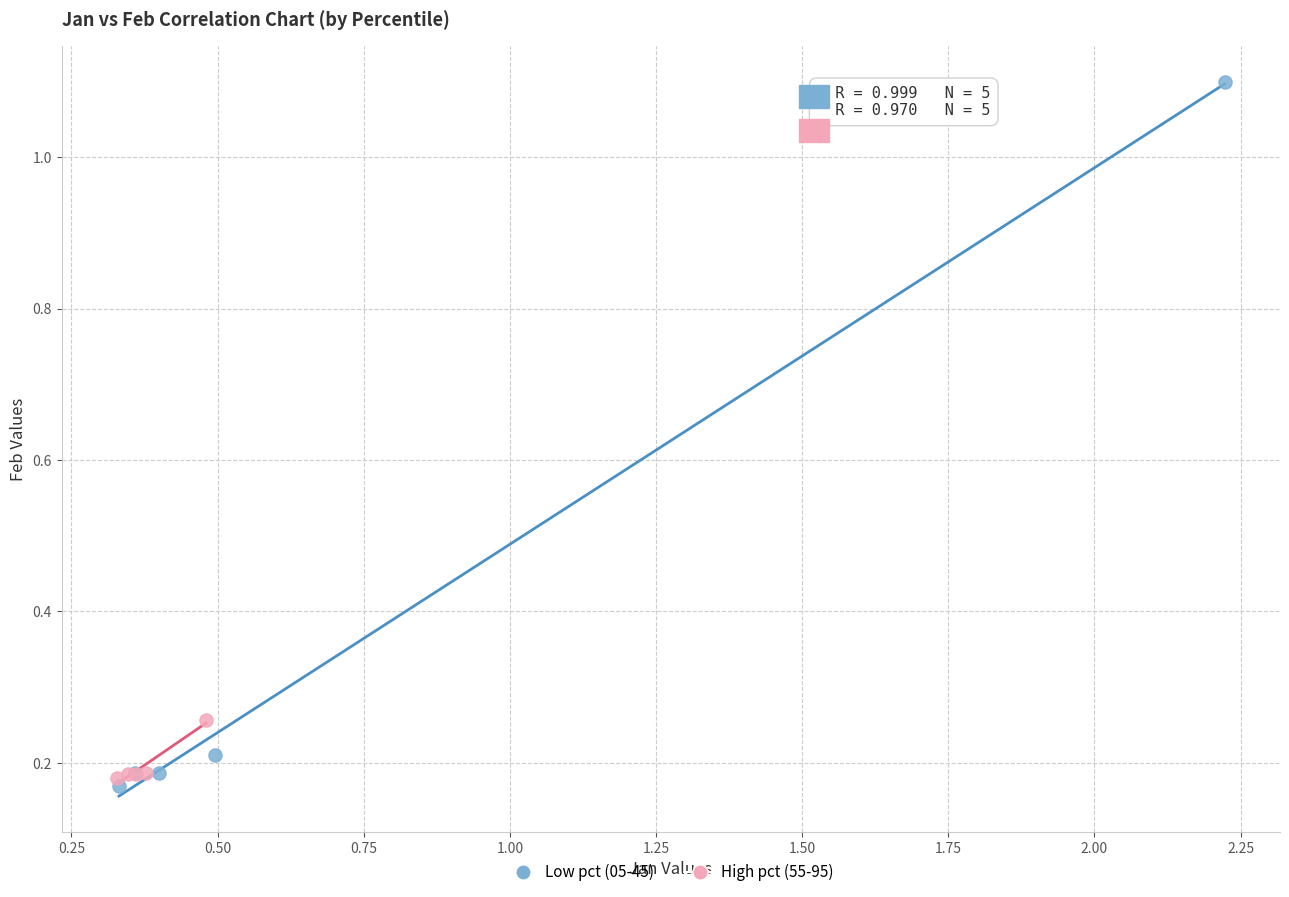

Which series reaches the maximum Y coordinate?

Low pct (05-45)